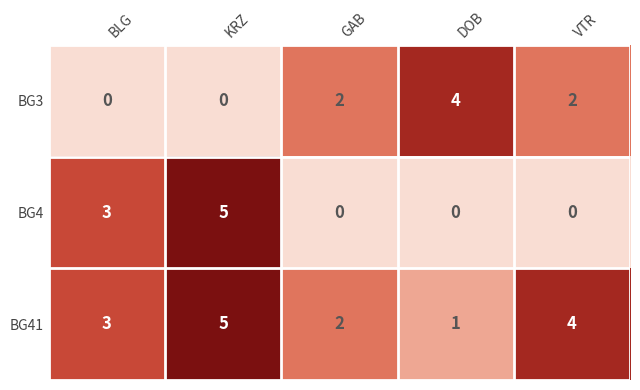

Read the BG41 value at KRZ.

5